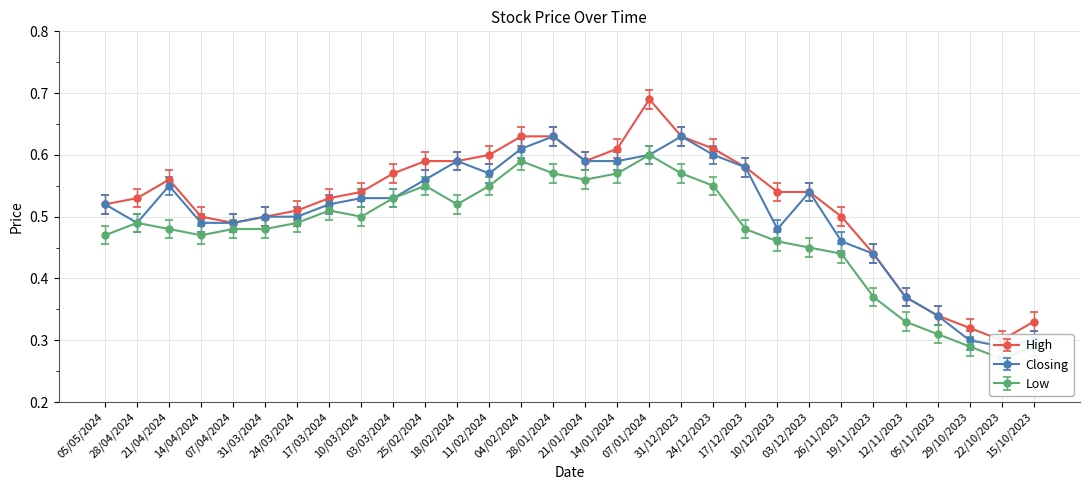

What position from the left is 31/03/2024?

6